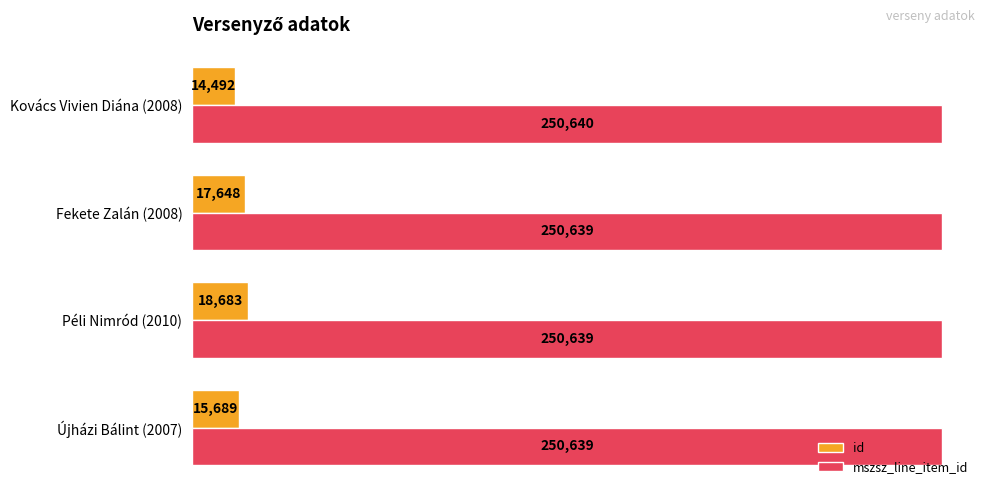

Rank the series at Péli Nimród (2010) from lowest to highest value.

id, mszsz_line_item_id